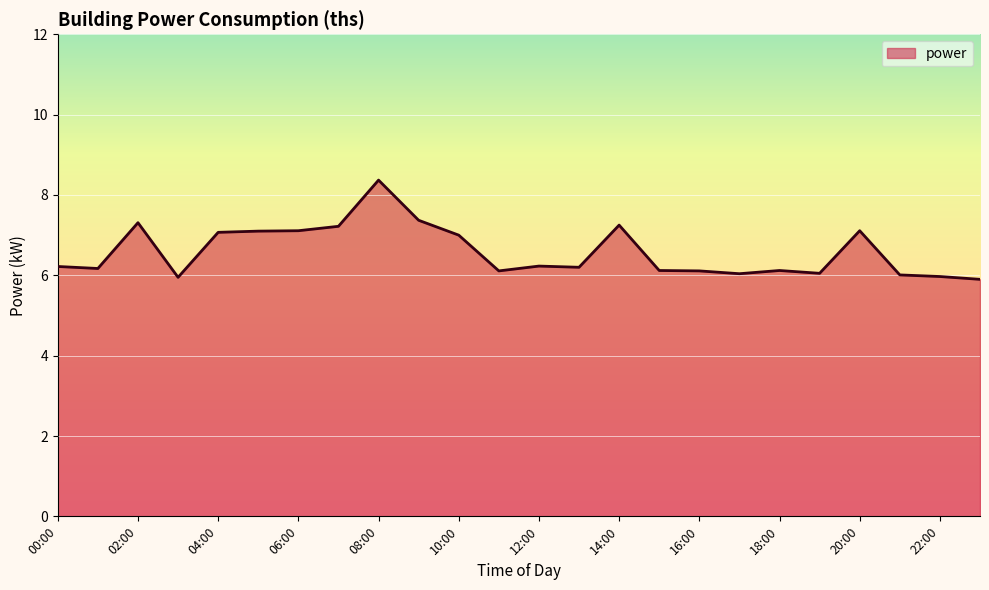

What is the maximum value shown in the chart?

8.4